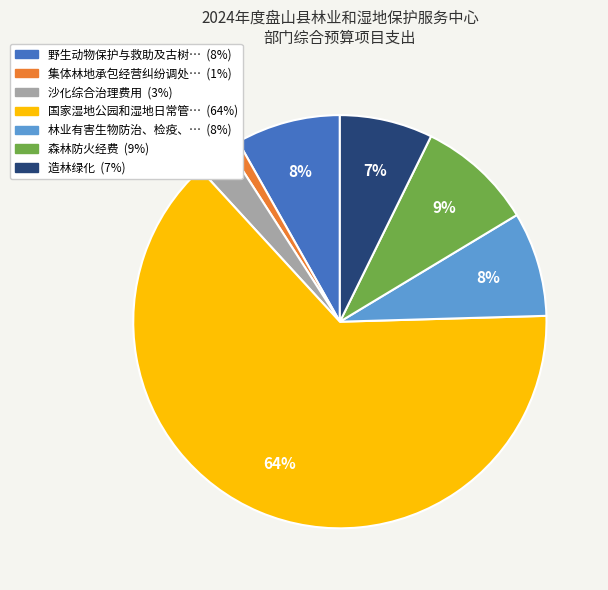

To the nearest percent, what is the average slice percentage?

14%